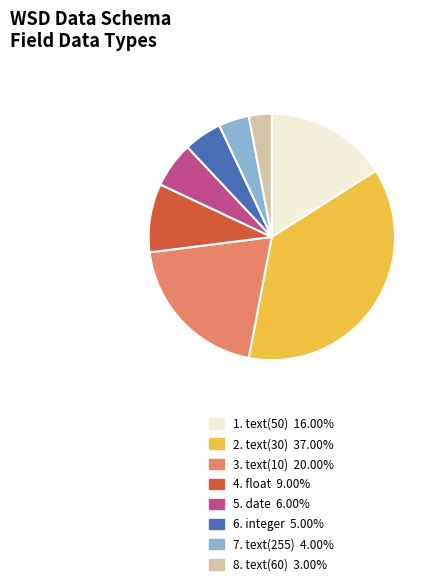

Is there a majority slice in this chart?

No